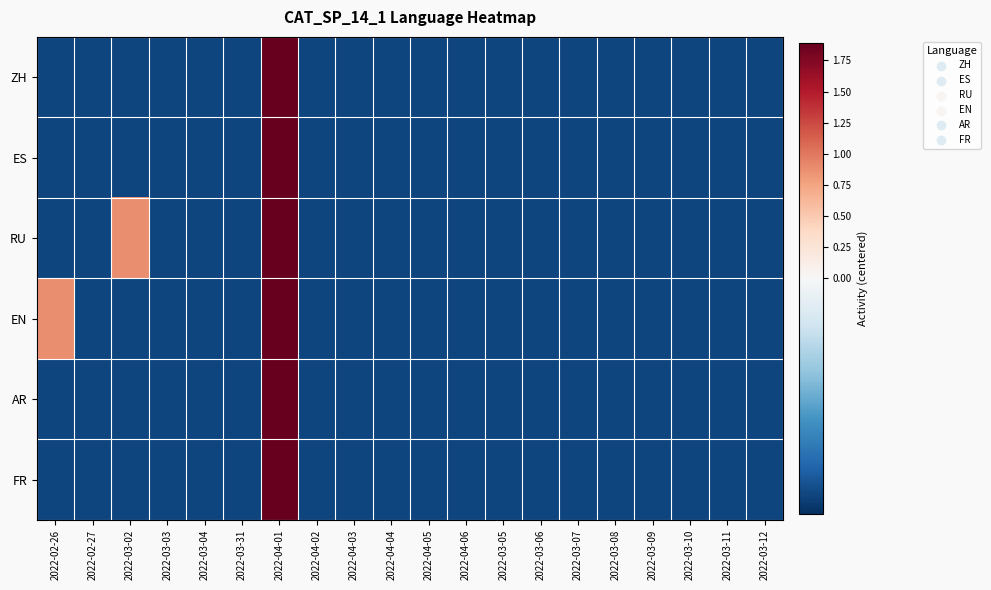

Which has a higher value, 2022-04-01 or 2022-03-09?

2022-04-01